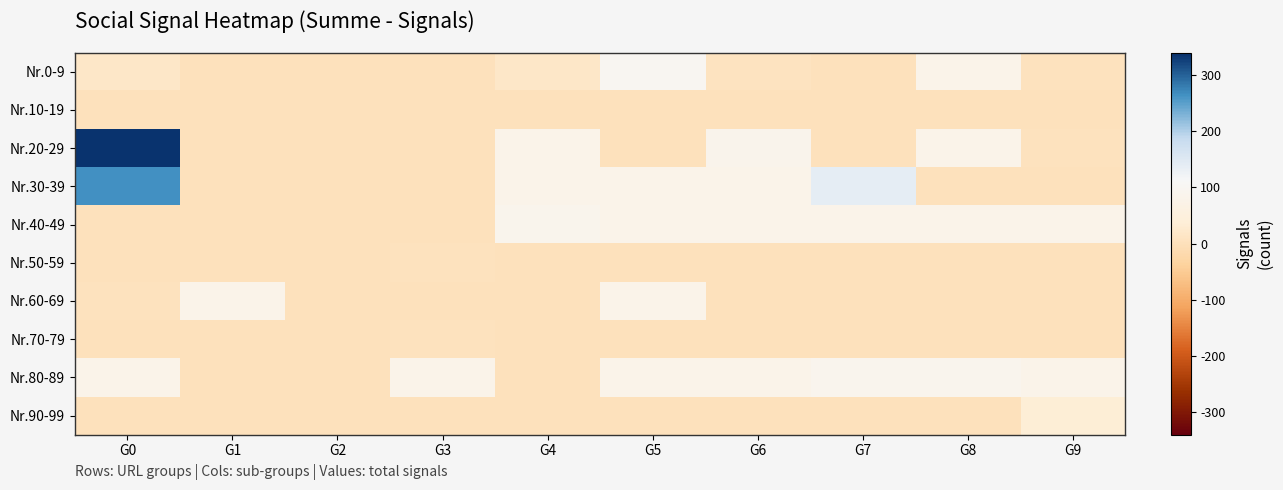

Reading right to left, what are all the values shown in this chart?

Nr.0-9: G9=5	G8=82	G7=0	G6=6	G5=99	G4=17	G3=0	G2=0	G1=0	G0=16
Nr.10-19: G9=0	G8=0	G7=0	G6=0	G5=0	G4=0	G3=0	G2=0	G1=0	G0=0
Nr.20-29: G9=3	G8=82	G7=0	G6=83	G5=0	G4=82	G3=0	G2=0	G1=0	G0=337
Nr.30-39: G9=0	G8=0	G7=140	G6=82	G5=82	G4=82	G3=0	G2=0	G1=0	G0=264
Nr.40-49: G9=82	G8=82	G7=82	G6=82	G5=82	G4=87	G3=0	G2=0	G1=0	G0=0
Nr.50-59: G9=0	G8=0	G7=0	G6=0	G5=0	G4=2	G3=3	G2=1	G1=0	G0=1
Nr.60-69: G9=0	G8=0	G7=0	G6=0	G5=82	G4=0	G3=0	G2=0	G1=81	G0=4
Nr.70-79: G9=0	G8=0	G7=0	G6=0	G5=0	G4=0	G3=3	G2=0	G1=0	G0=0
Nr.80-89: G9=82	G8=90	G7=90	G6=82	G5=82	G4=0	G3=82	G2=0	G1=0	G0=82
Nr.90-99: G9=35	G8=2	G7=0	G6=2	G5=0	G4=0	G3=0	G2=1	G1=0	G0=0